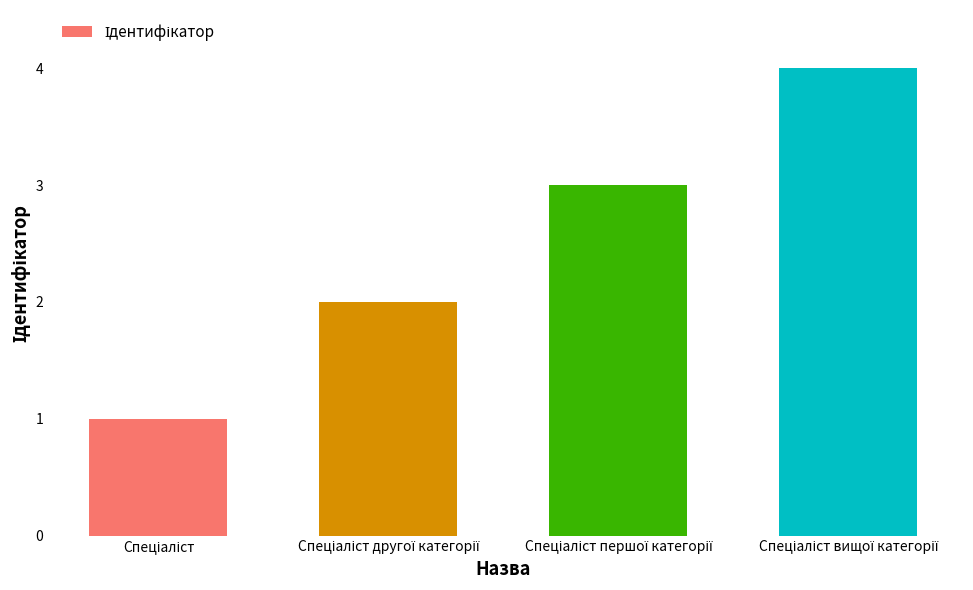

What is the greatest value displayed?

4